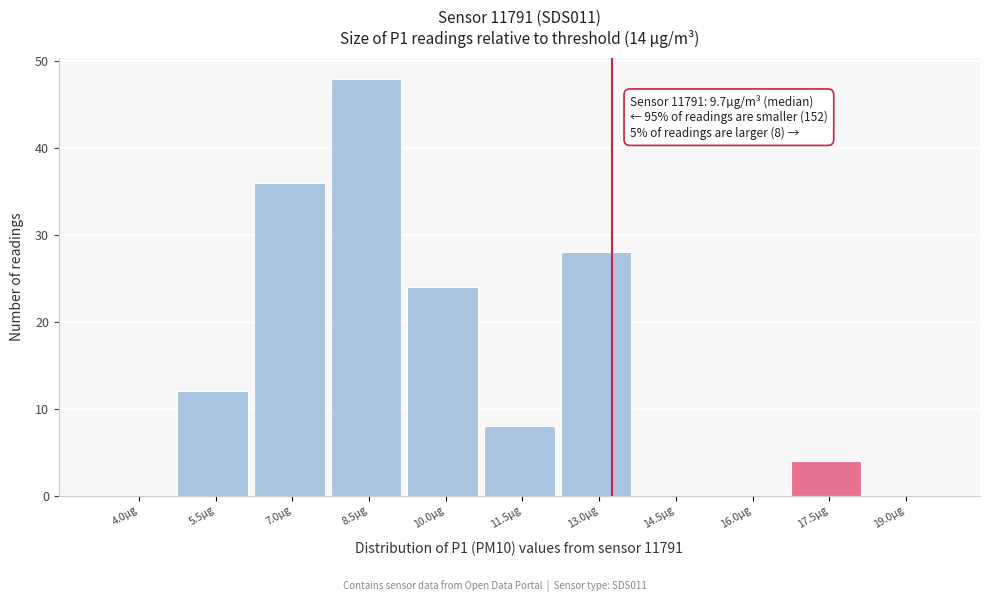

Reading left to right, list all the values displayed in this chart.

4.0µg=0	5.5µg=12	7.0µg=36	8.5µg=48	10.0µg=24	11.5µg=8	13.0µg=28	14.5µg=0	16.0µg=0	17.5µg=4	19.0µg=0